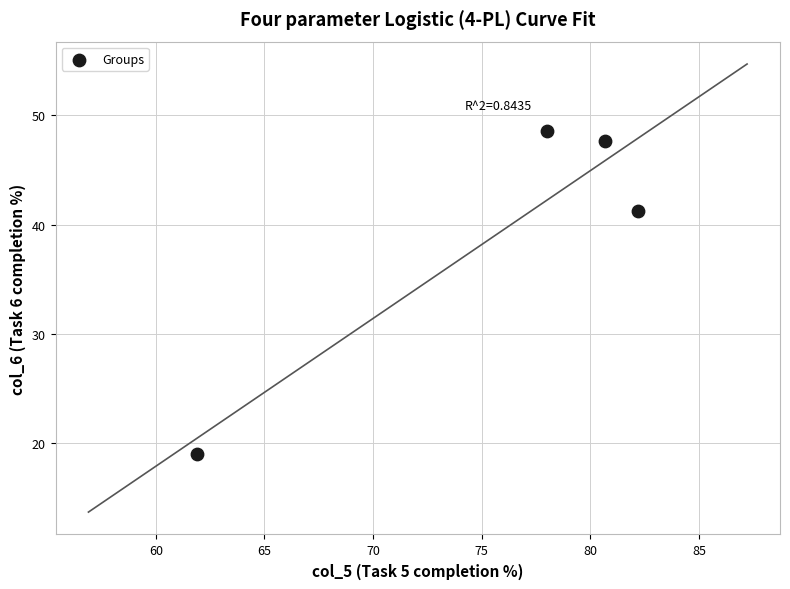

What is the range of Y values (max minus min)?

29.5